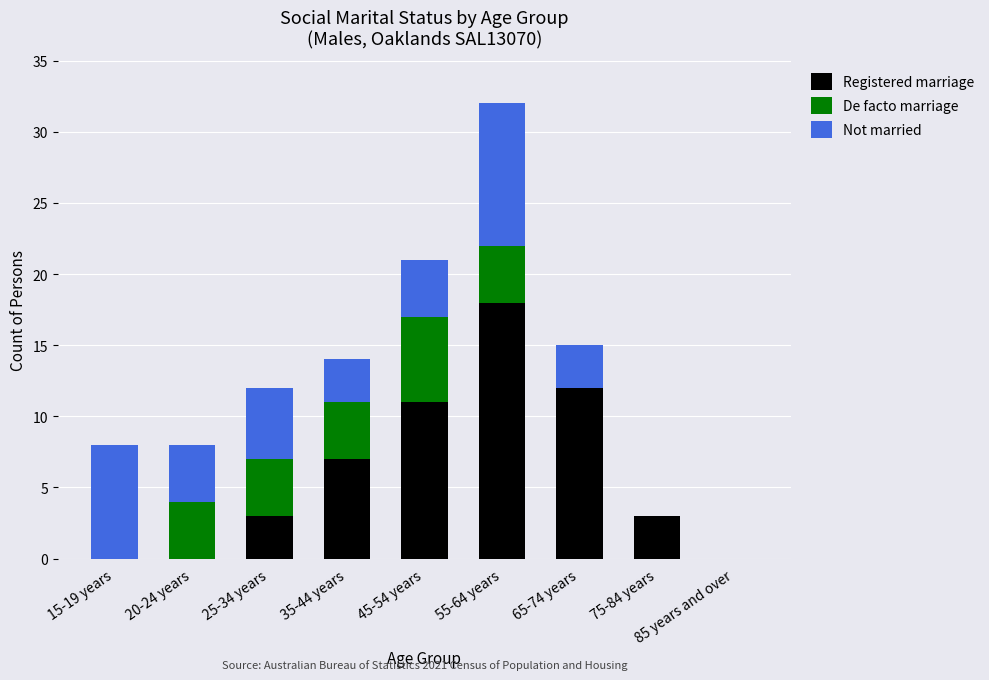

At which label does Registered marriage reach its peak?

55-64 years